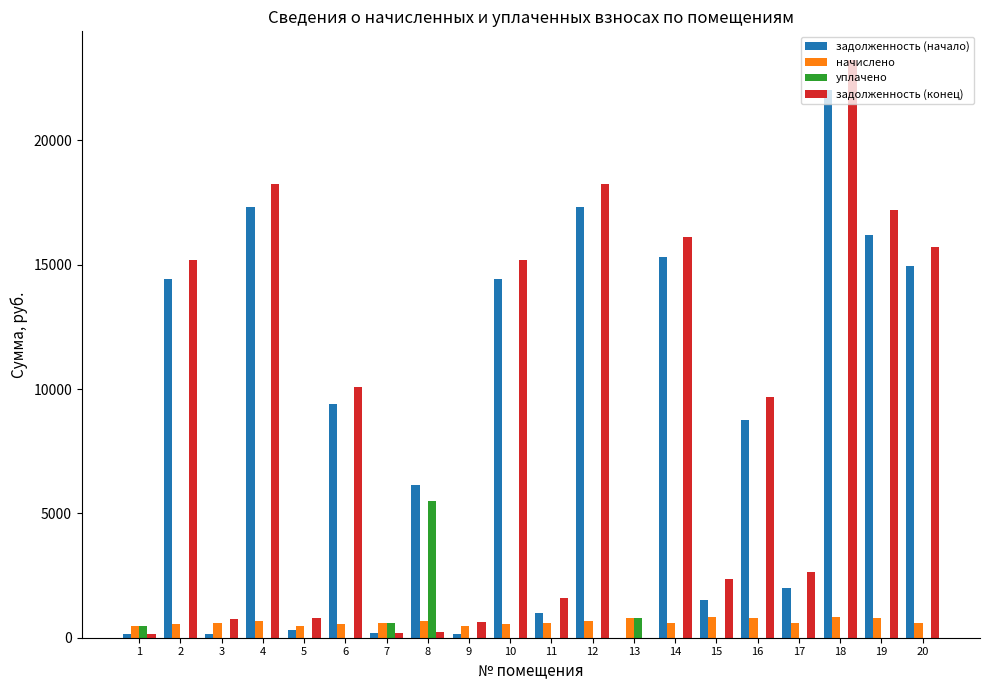

Which series changed the most between 3 and 16?

задолженность (конец)